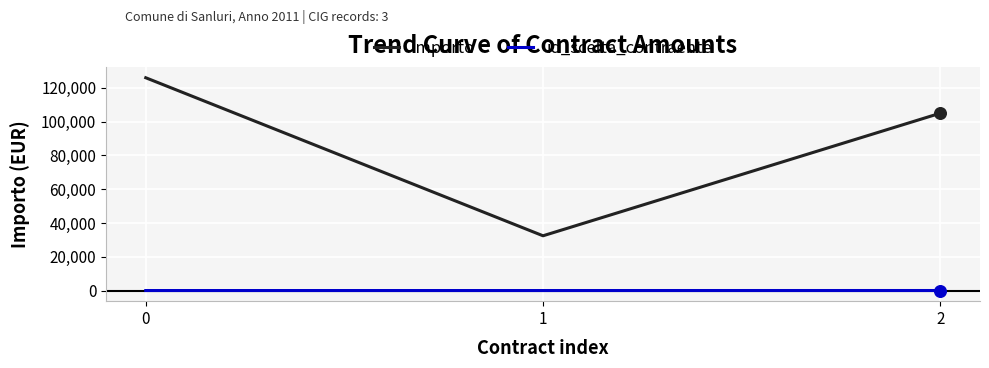

Which series has the widest spread of values?

importo